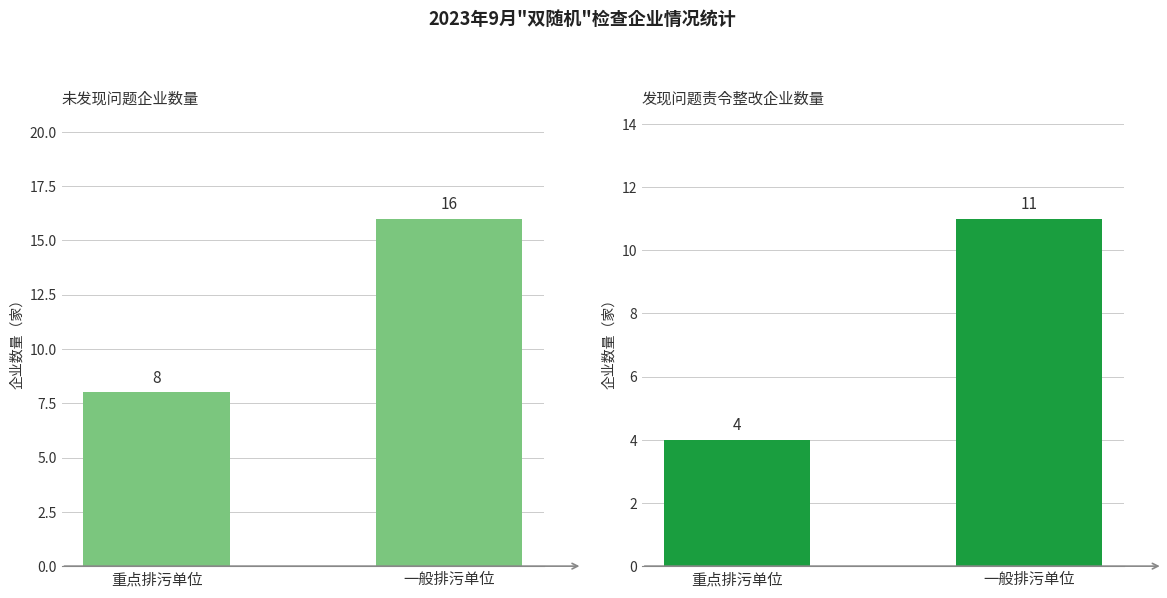

Which series has the largest range (max minus min)?

未发现问题